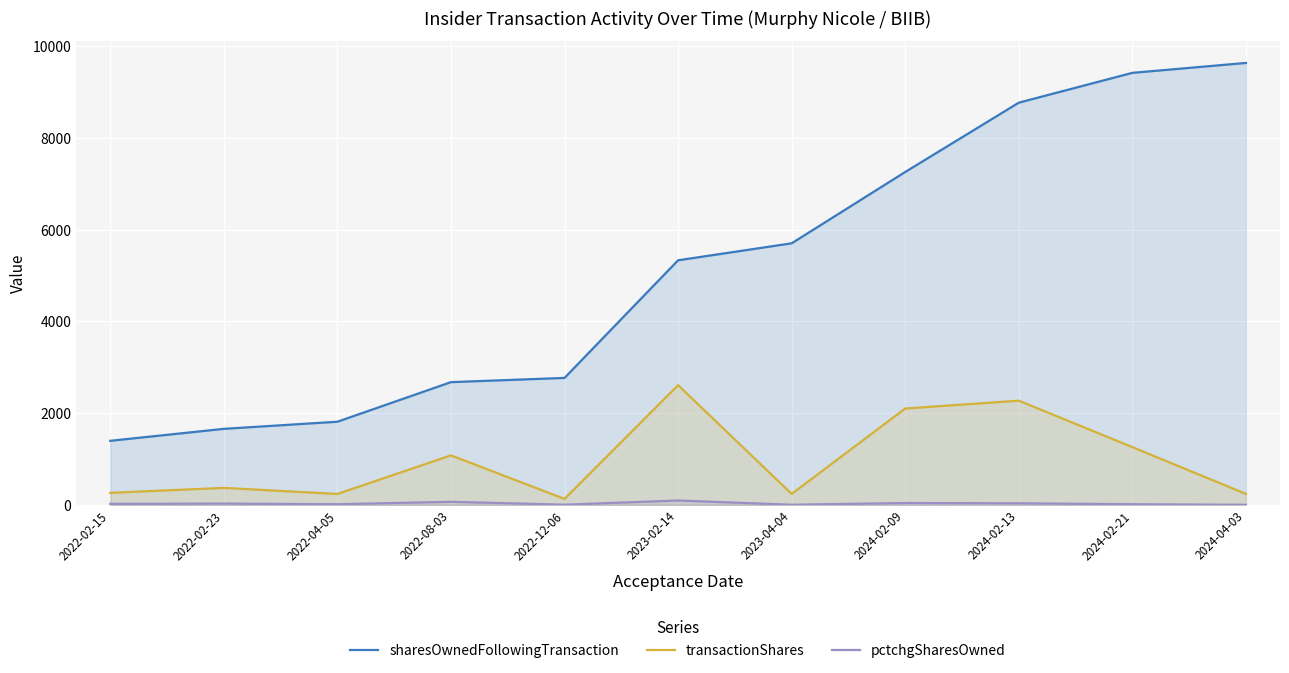

How many categories are shown in the chart?

11